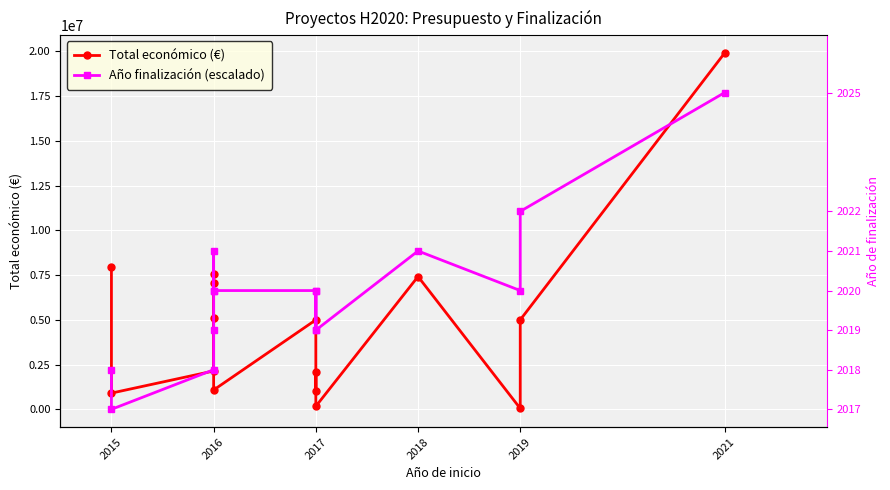

Reading right to left, transcribe all the data shown in this chart.

Total económico (€): 19902190.0	4997945.0	50000.0	7416491.0	170121.0	2058795.0	998906.0	4997006.0	1080000.0	7045594.0	7536300.0	5096919.0	2142381.0	906267.0	7966697.0
Año finalización (escalado): 17690835.6	11056772.2	6634063.3	8845417.8	4422708.9	6634063.3	4422708.9	6634063.3	6634063.3	8845417.8	6634063.3	4422708.9	2211354.4	0.0	2211354.4